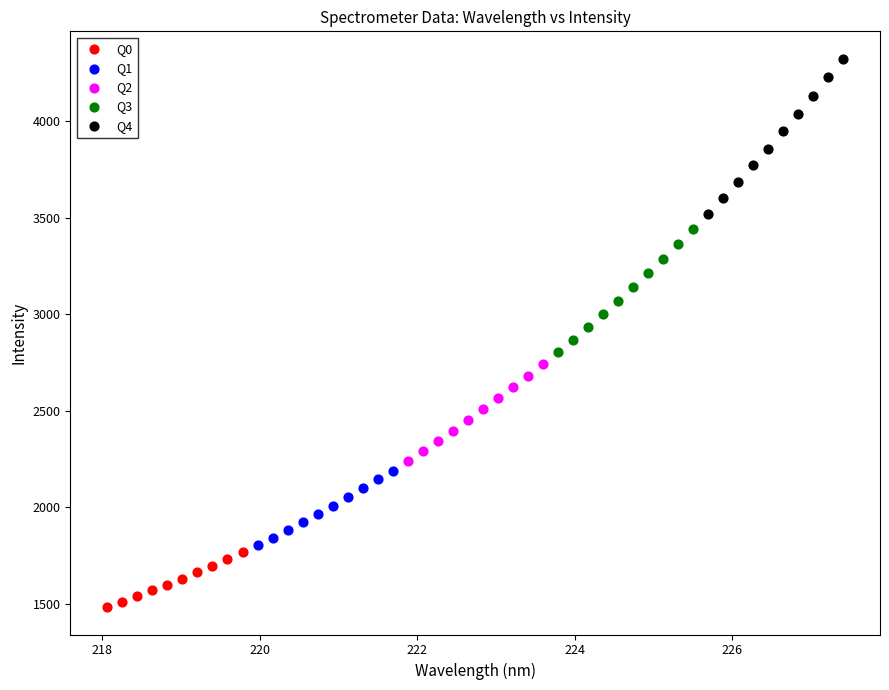

What are all the series names shown in the legend?

Q0, Q1, Q2, Q3, Q4